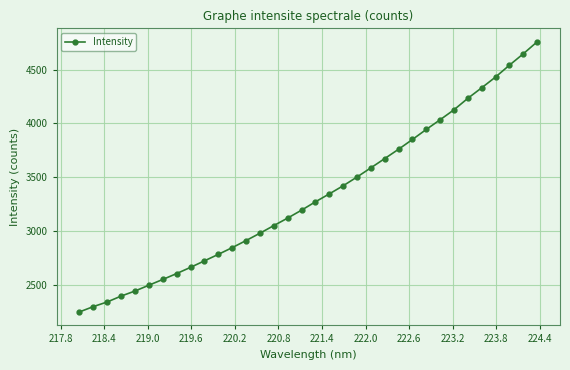

What is the minimum value shown in the chart?

2245.7